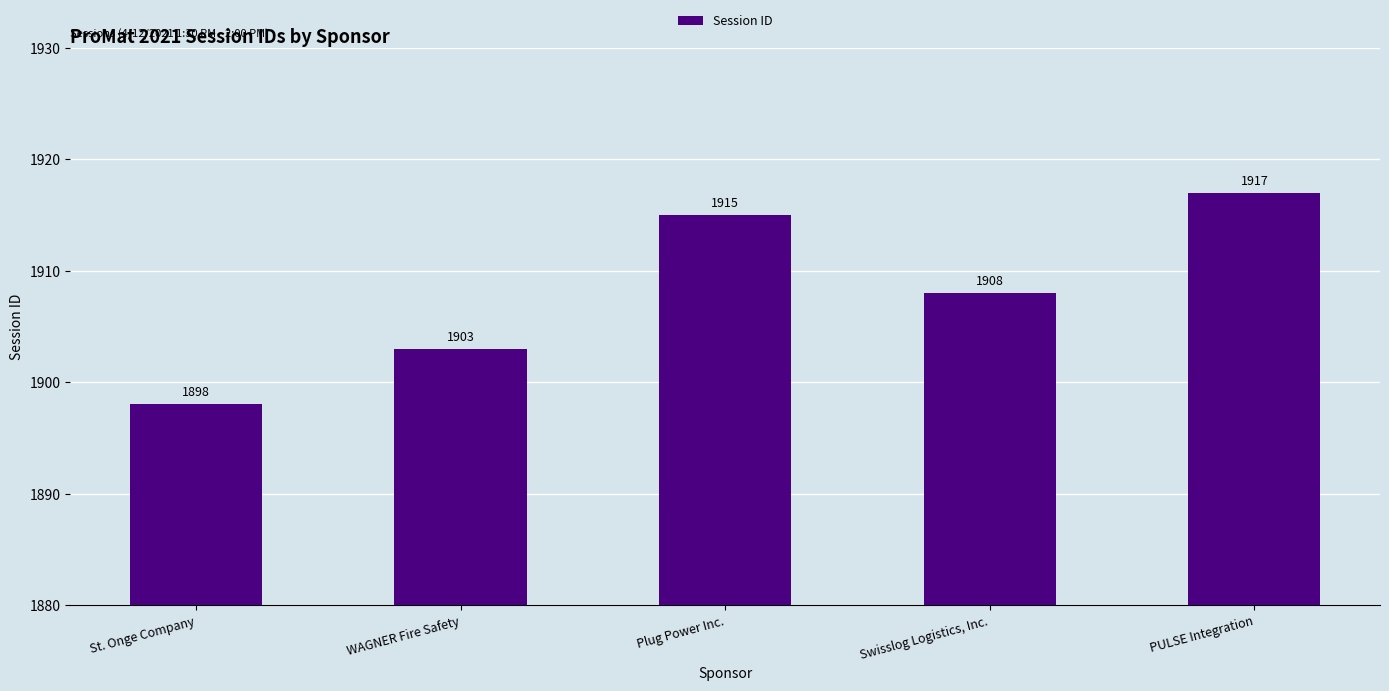

How many bars are there in total?

5